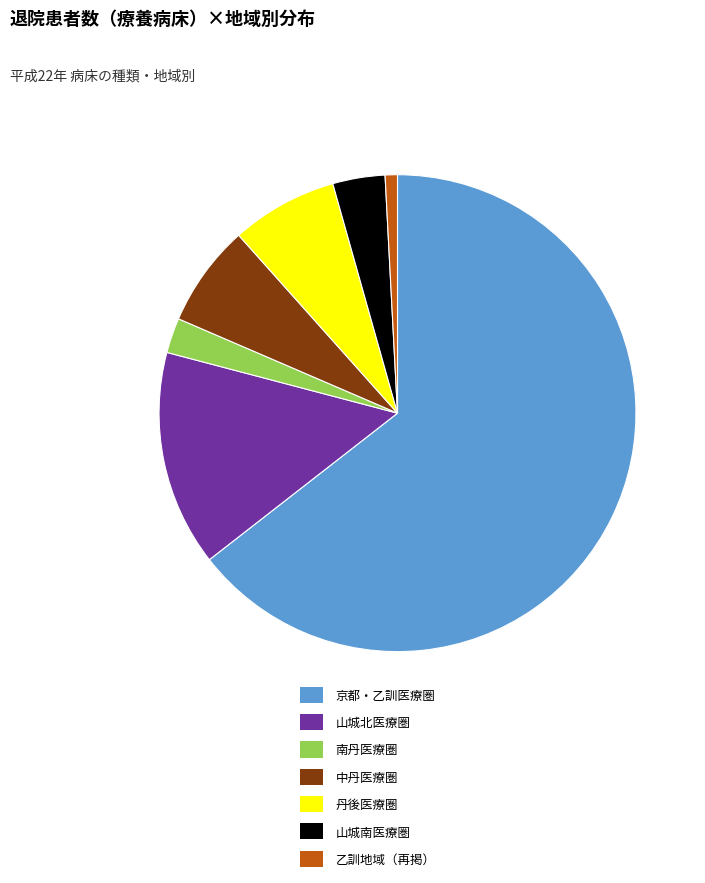

What is the majority slice?

京都・乙訓医療圏